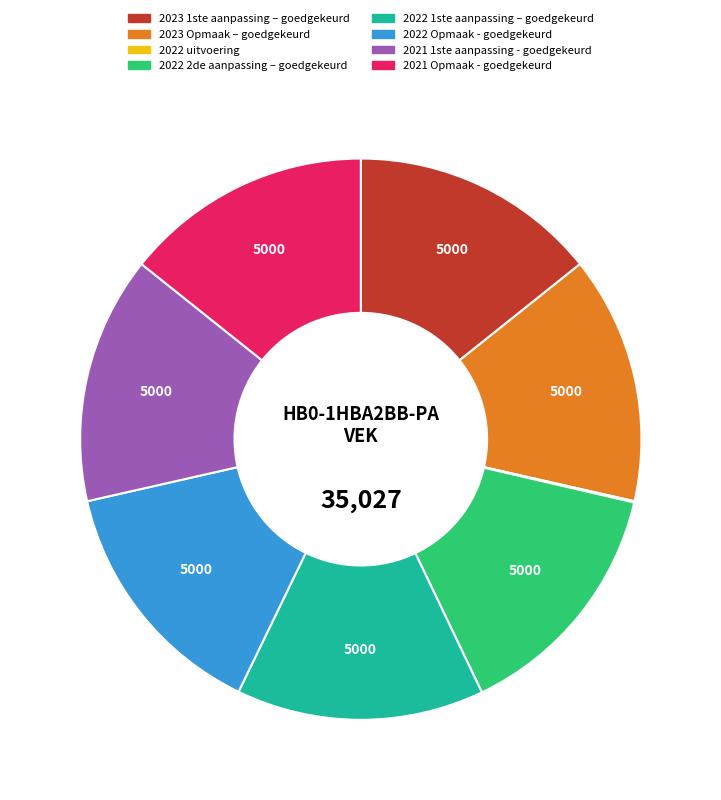

Do 2022 Opmaak - goedgekeurd and 2023 1ste aanpassing – goedgekeurd together represent more than half of the pie?

No